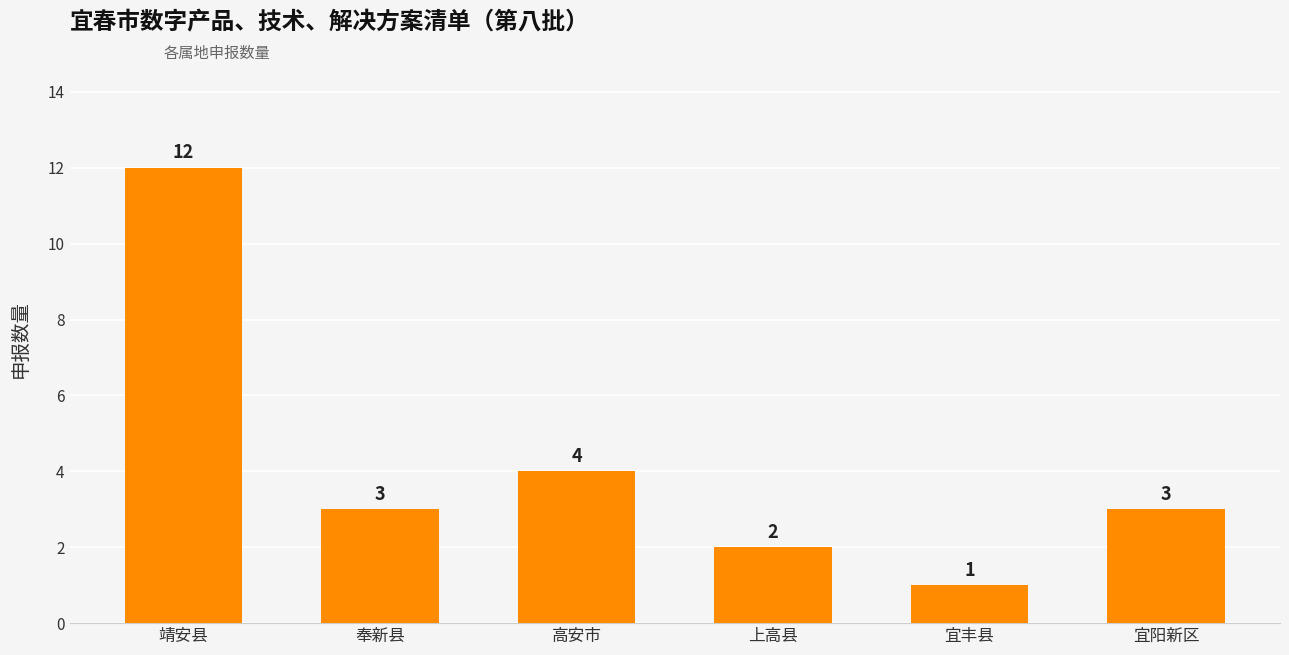

Where is the data nearest to the value 6?

高安市